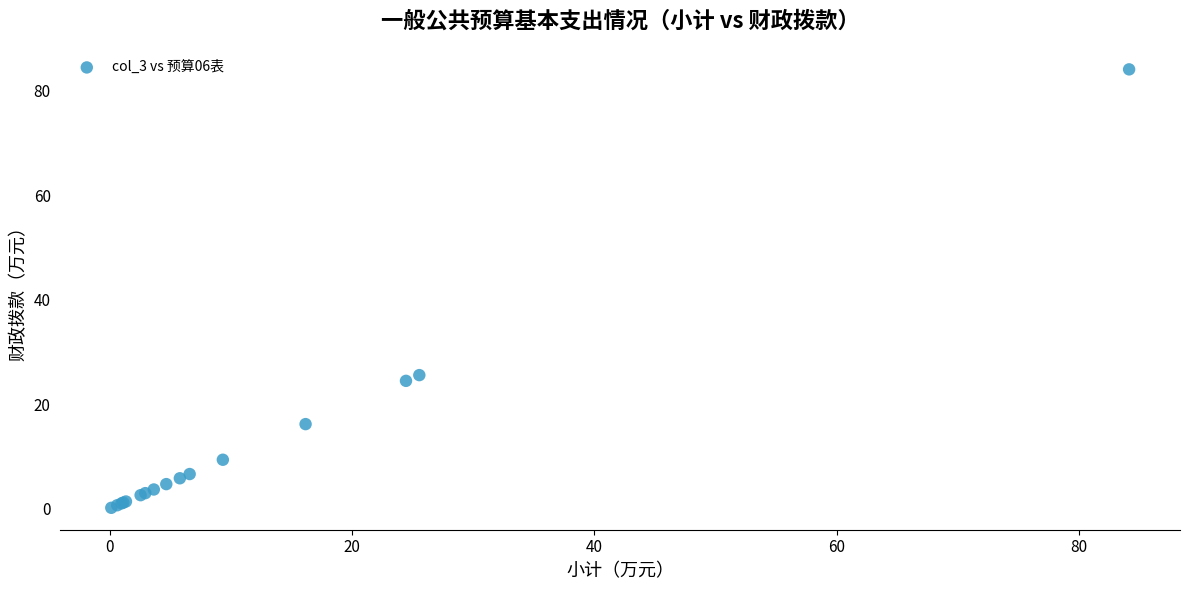

What Y value in the scatter plot is closest to 42?

25.5